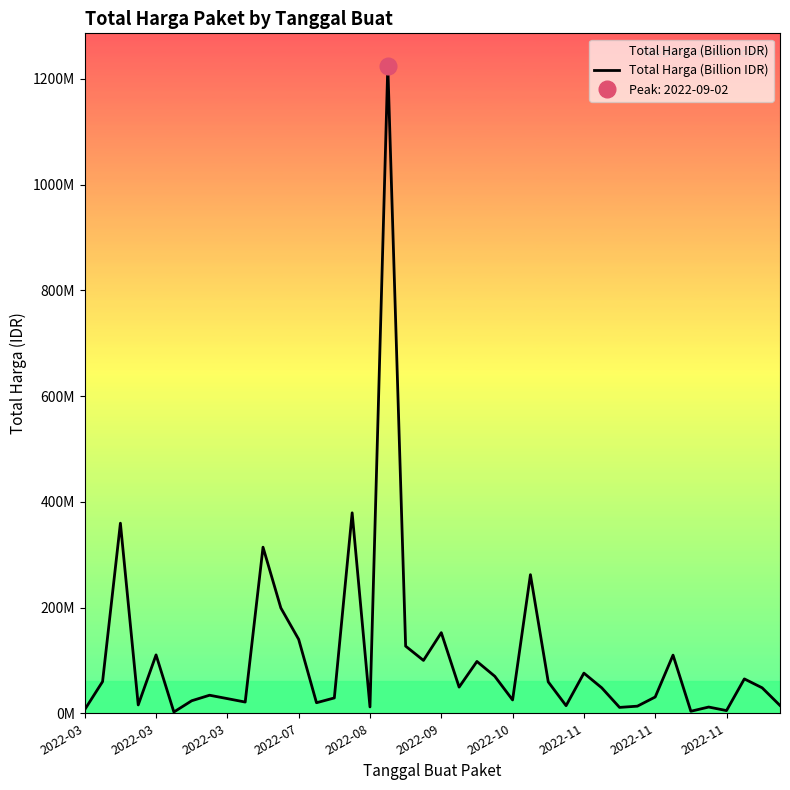

Which label corresponds to the largest value in the chart?

17